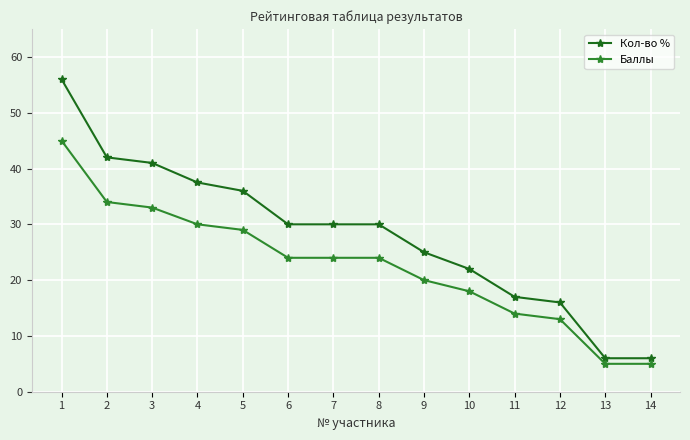

Does the chart have visible grid lines?

Yes